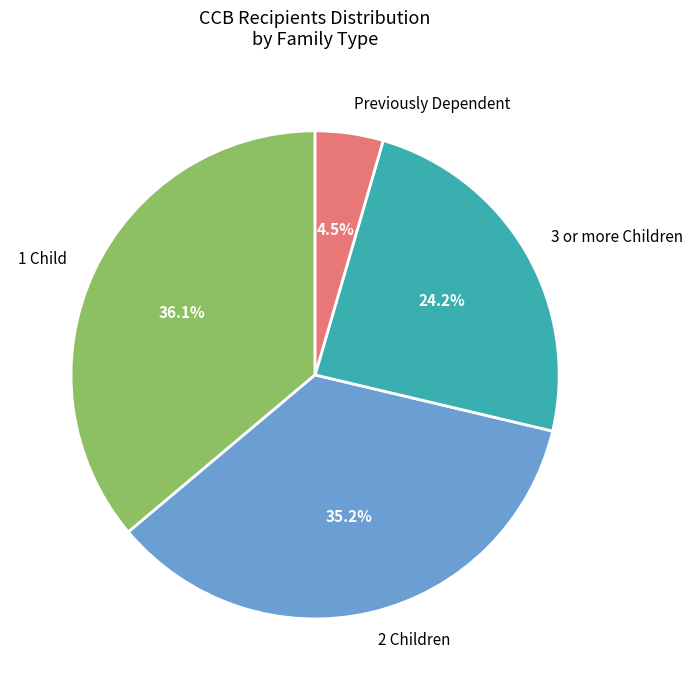

Does any single category account for the majority?

No